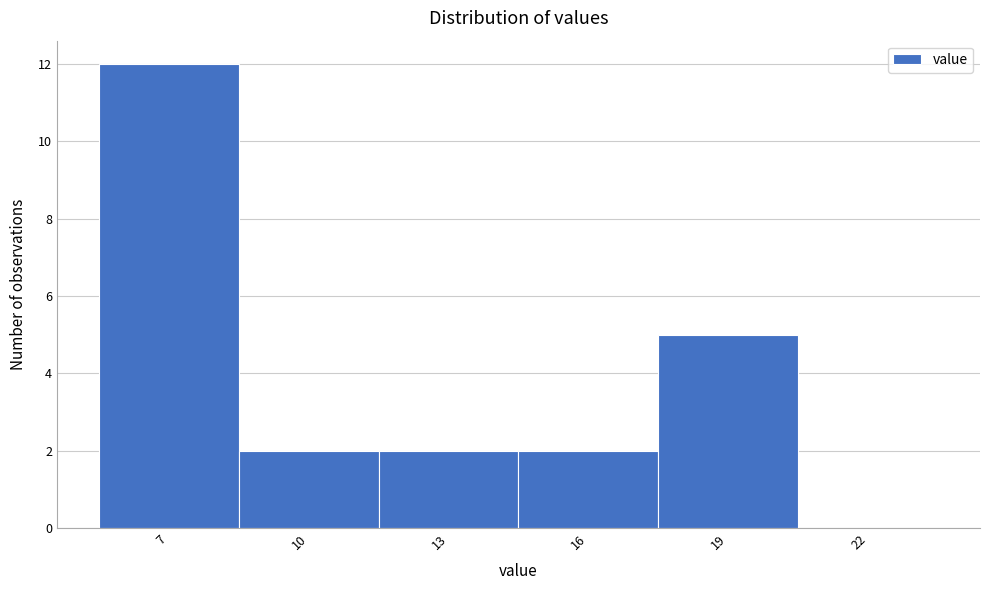

Reading left to right, transcribe this chart: for each bar, give the range it covers on the x-axis and its height. The values are not printed on the chart, so give them approximately, as read against the axis.

5.5 to 8.5: 12
8.5 to 11.5: 2
11.5 to 14.5: 2
14.5 to 17.5: 2
17.5 to 20.5: 5
20.5 to 23.5: 0